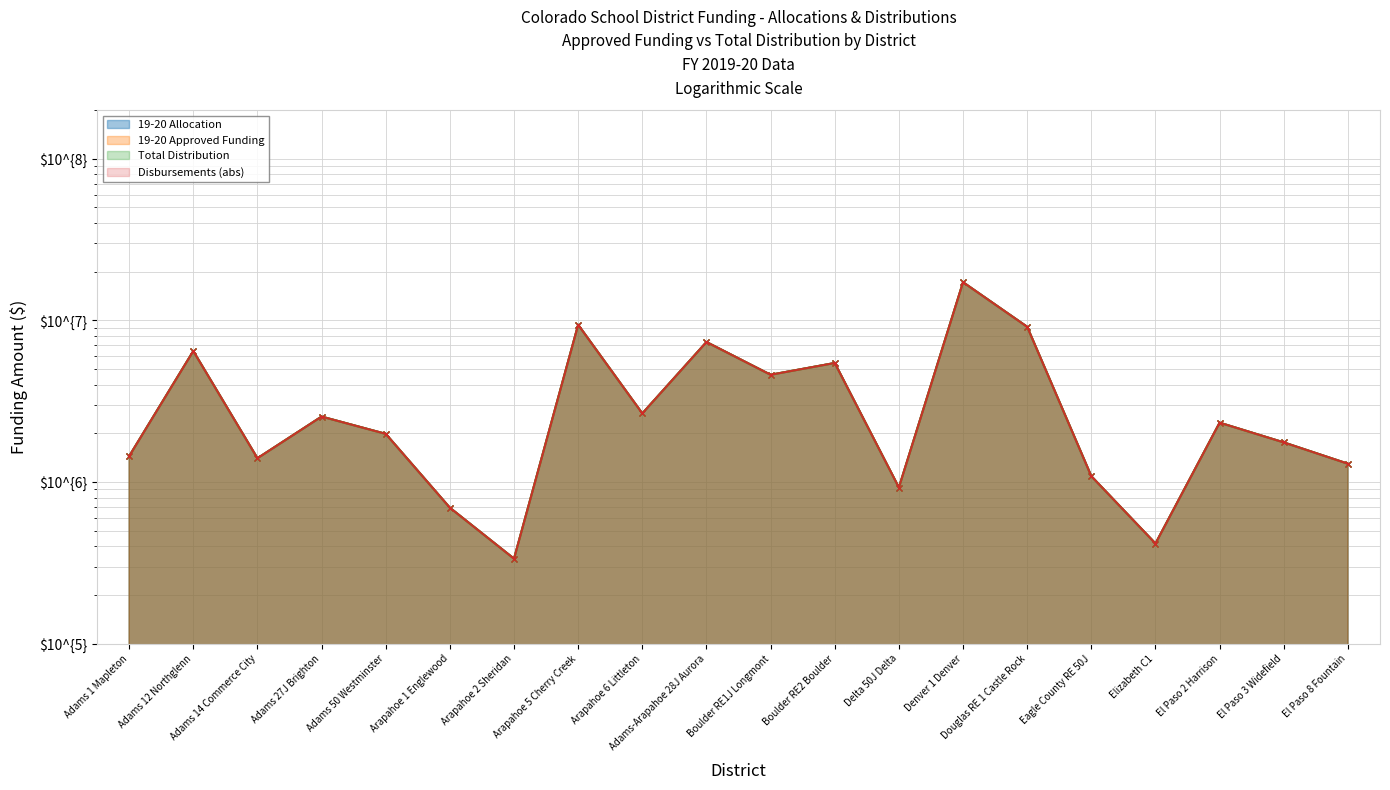

What is the label of the 9th point from the right?

Boulder RE2 Boulder